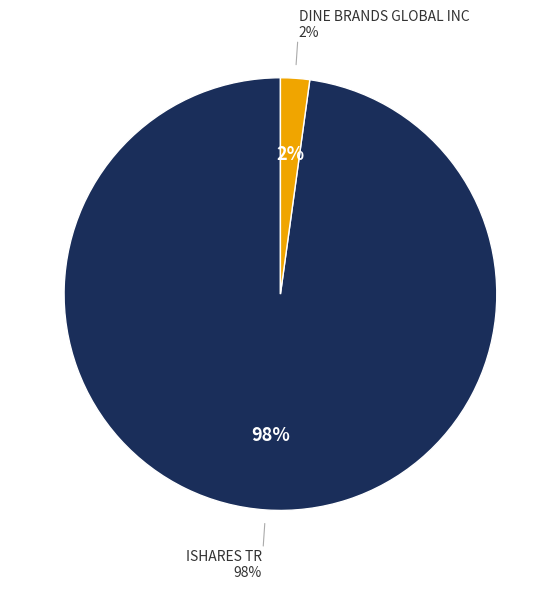

How many slices are in this pie chart?

2